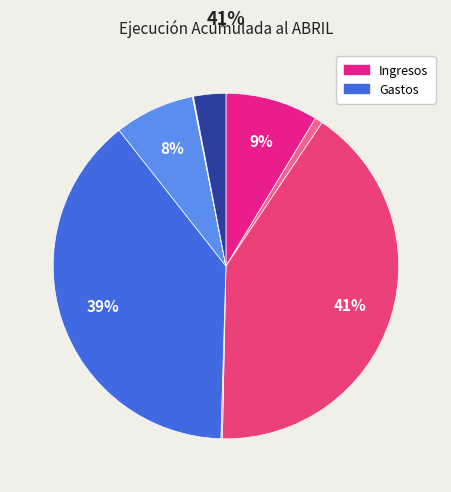

How many slices are in this pie chart?

9